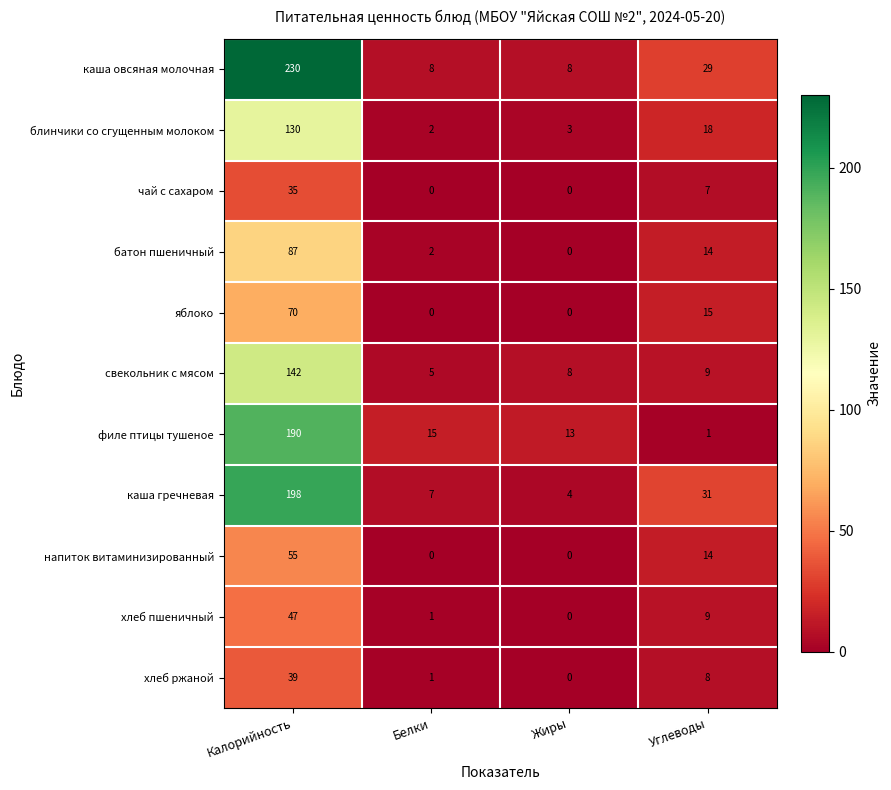

At which label does блинчики со сгущенным молоком reach its peak?

Калорийность